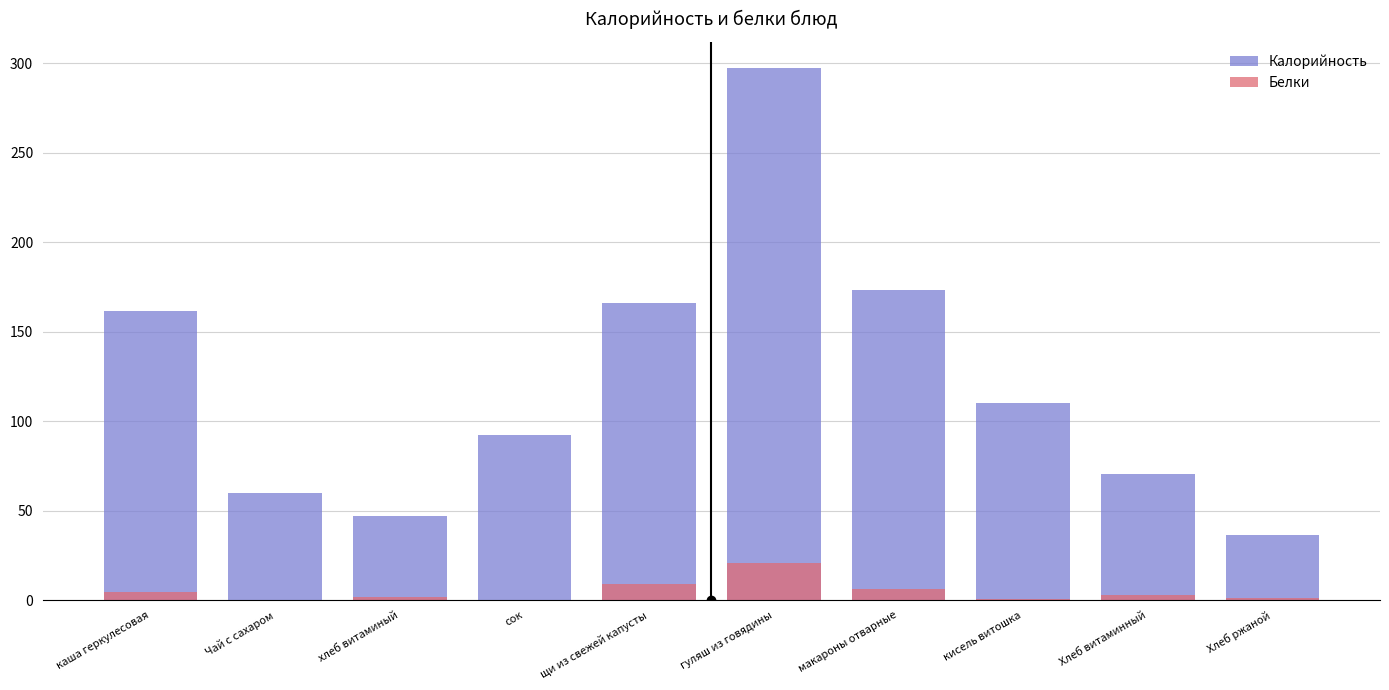

List the series in order of their overall mean, lowest first.

Белки, Калорийность